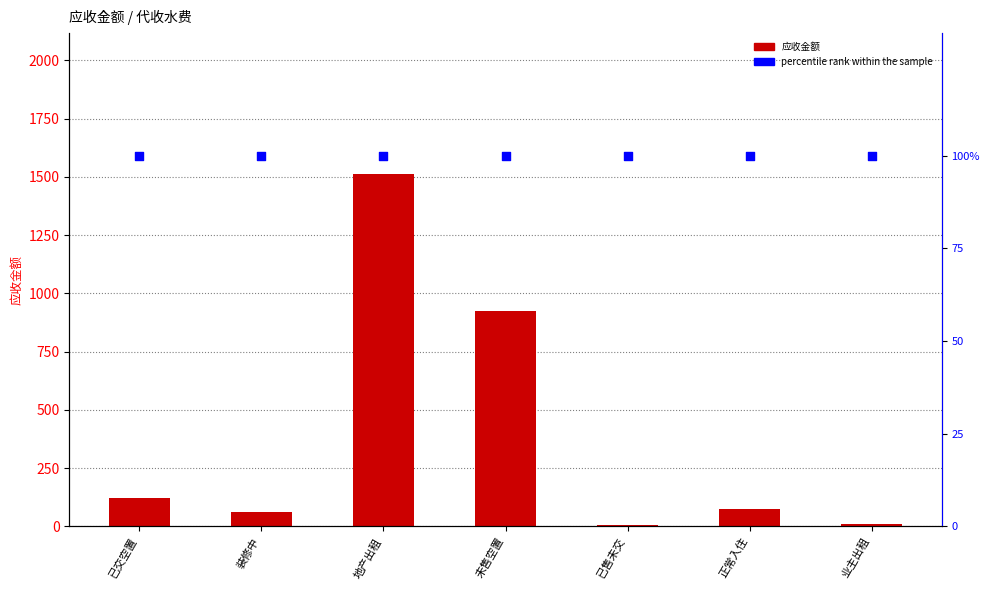

What are all the series names shown in the legend?

应收金额, percentile rank within the sample